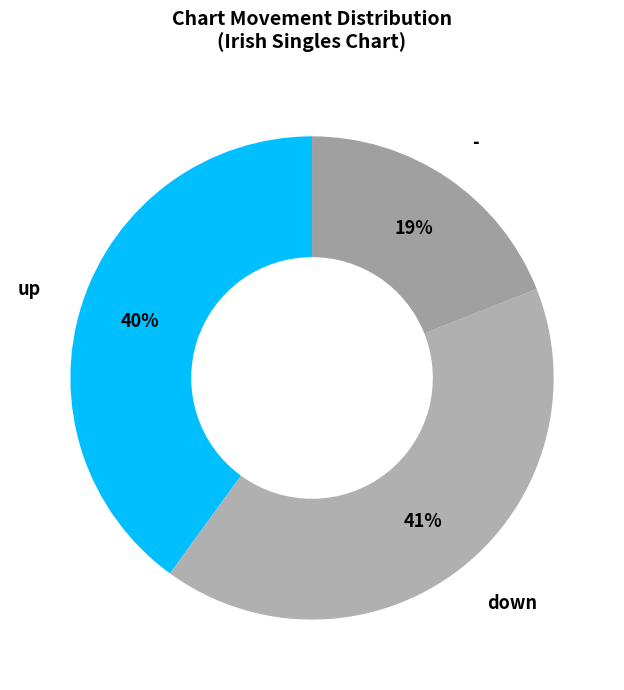

How many segments does this pie chart have?

3